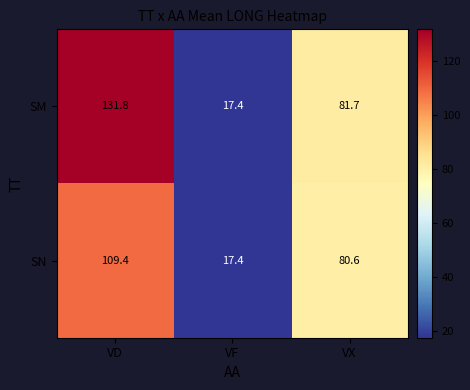

Which label corresponds to the smallest value in the chart?

VF